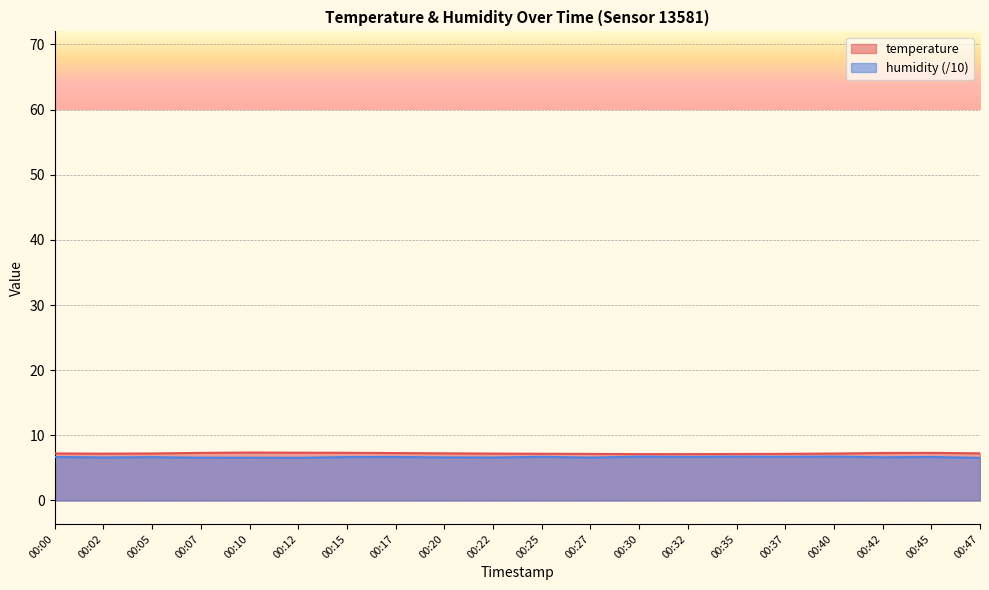

True or false: temperature and humidity intersect in this chart.

False